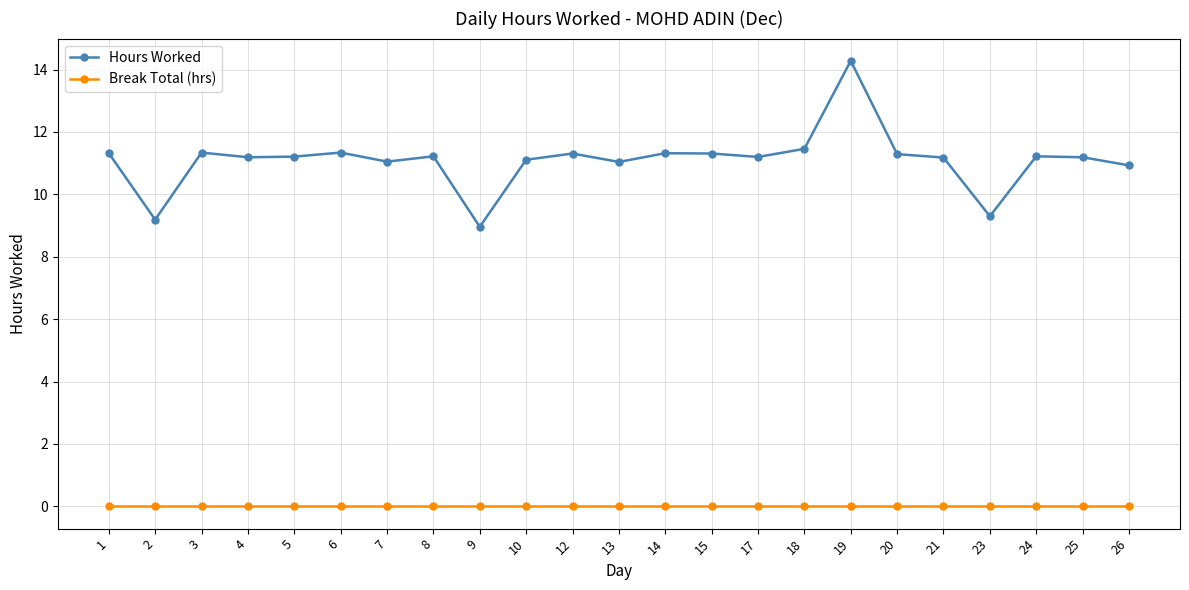

What is the total value across all series at 12?

11.3